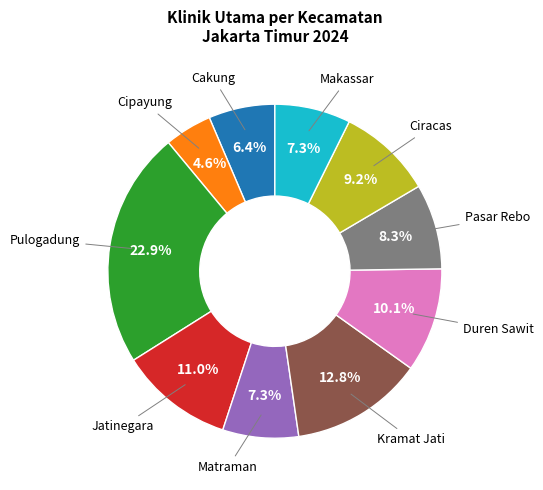

Is there a majority slice in this chart?

No